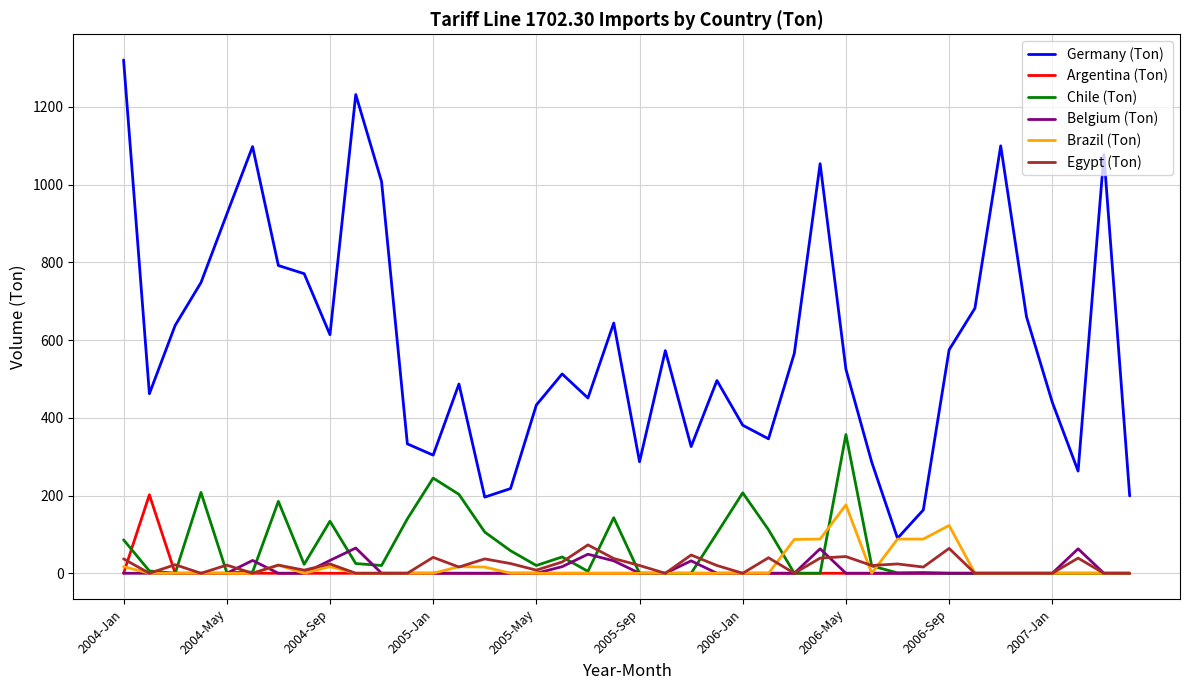

What are all the series names shown in the legend?

Germany (Ton), Argentina (Ton), Chile (Ton), Belgium (Ton), Brazil (Ton), Egypt (Ton)